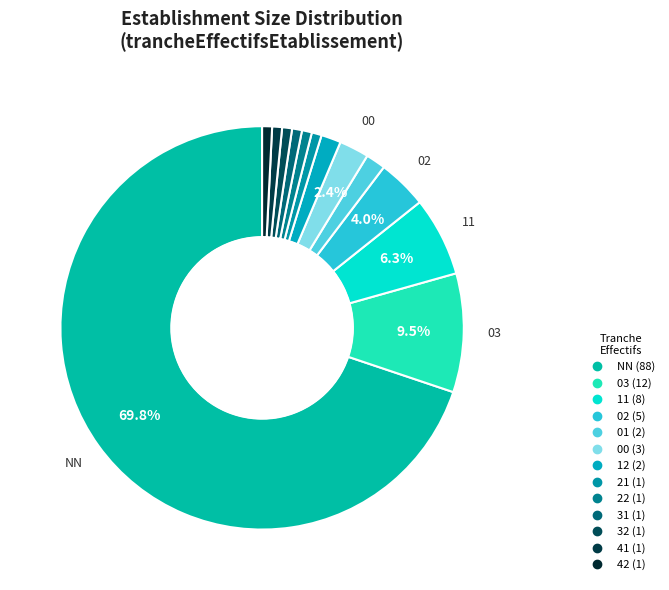

What is the smallest slice in the pie chart?

32